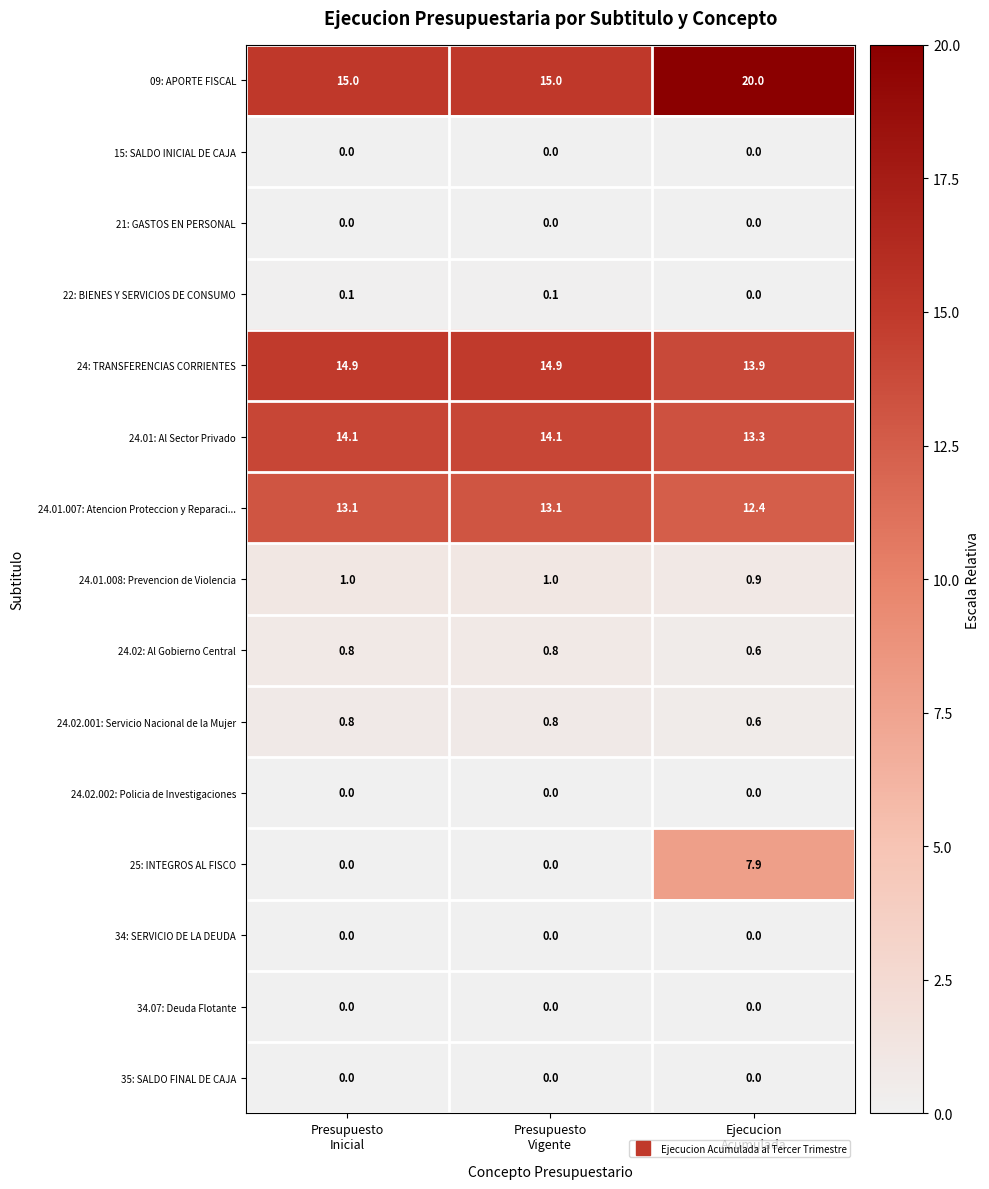

Which series has the largest range (max minus min)?

25: INTEGROS AL FISCO